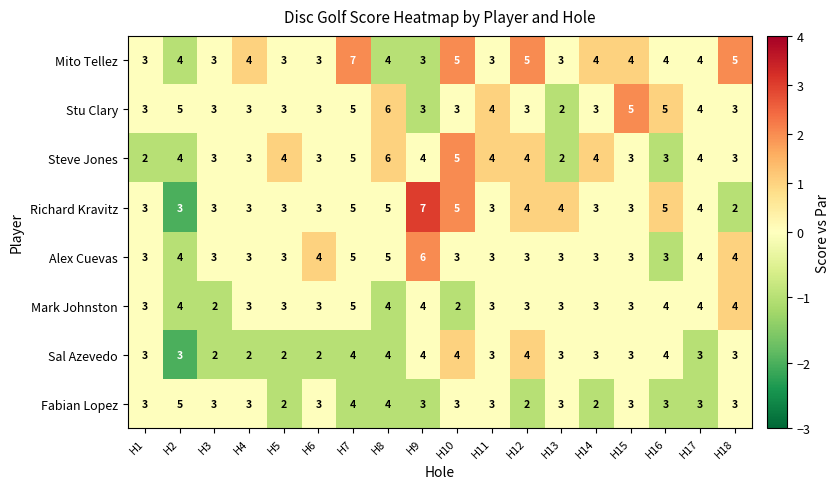

At which label does Richard Kravitz reach its minimum?

H18